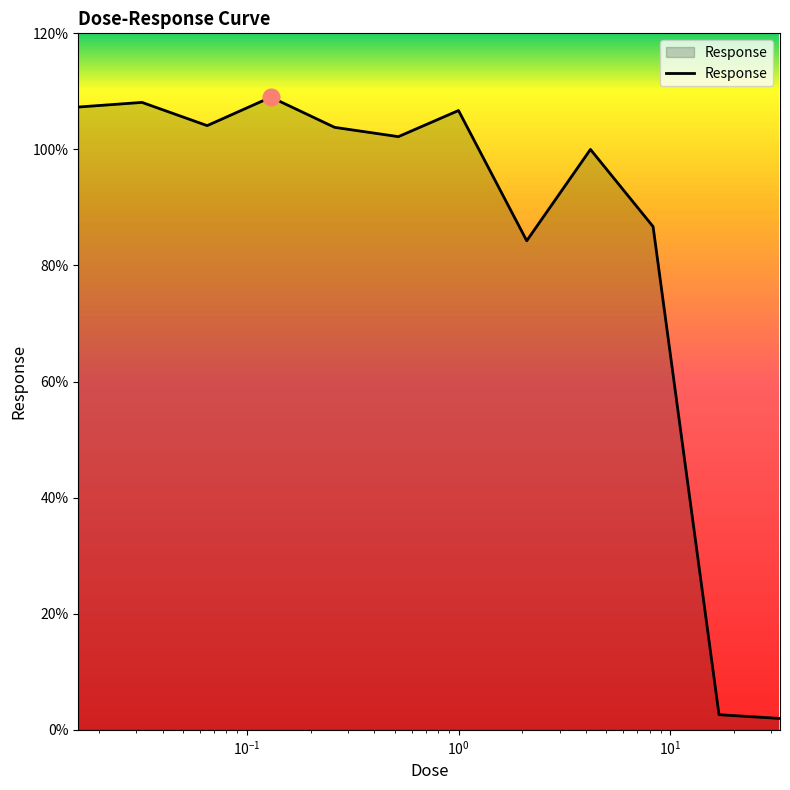

What is the maximum value shown in the chart?

109.0